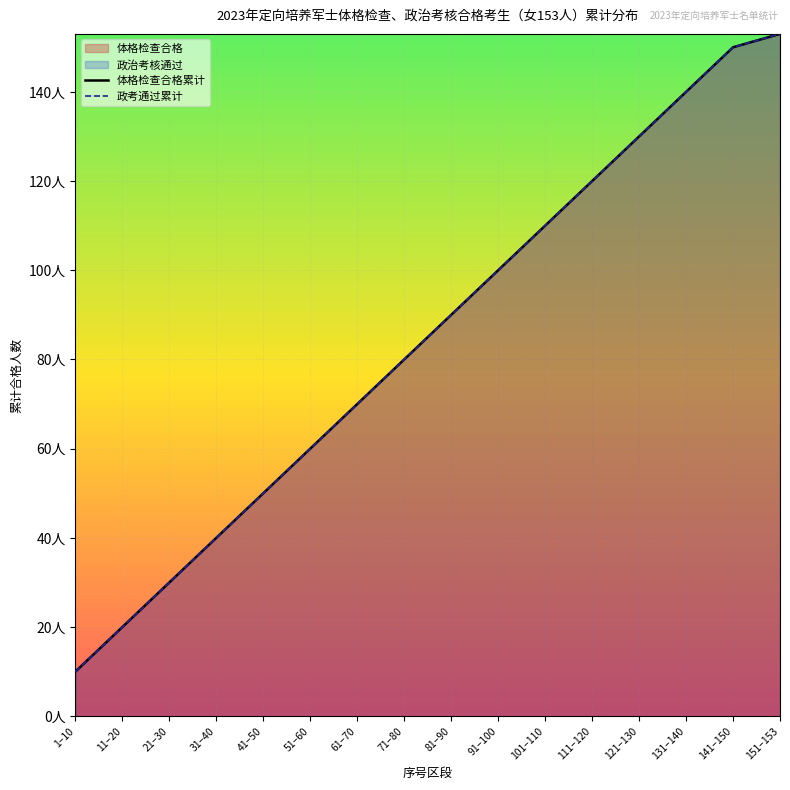

What is the smallest value displayed?

10